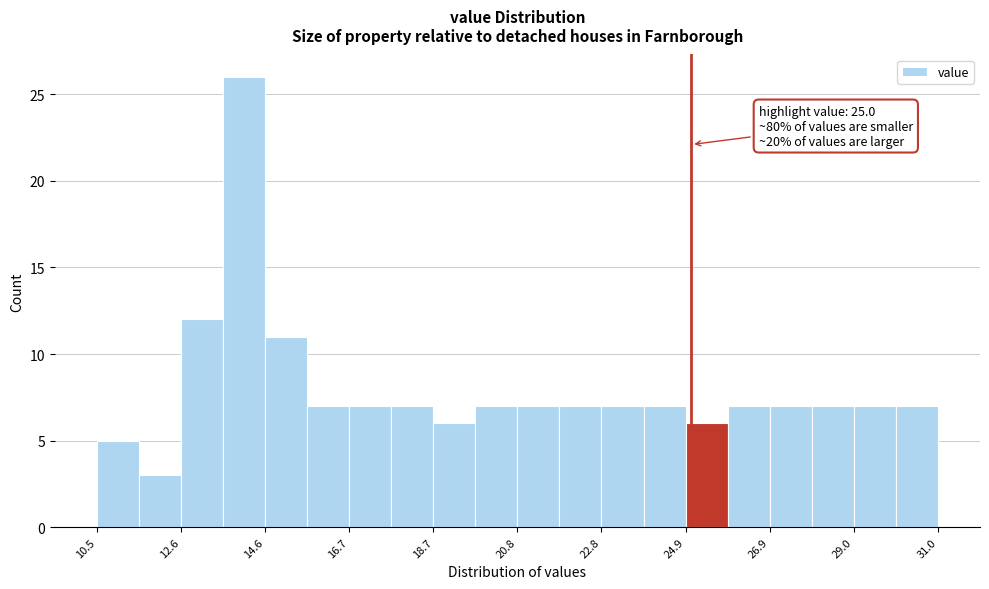

Read against the x-axis, roughly where is the centre of the tallest bar?

14.0